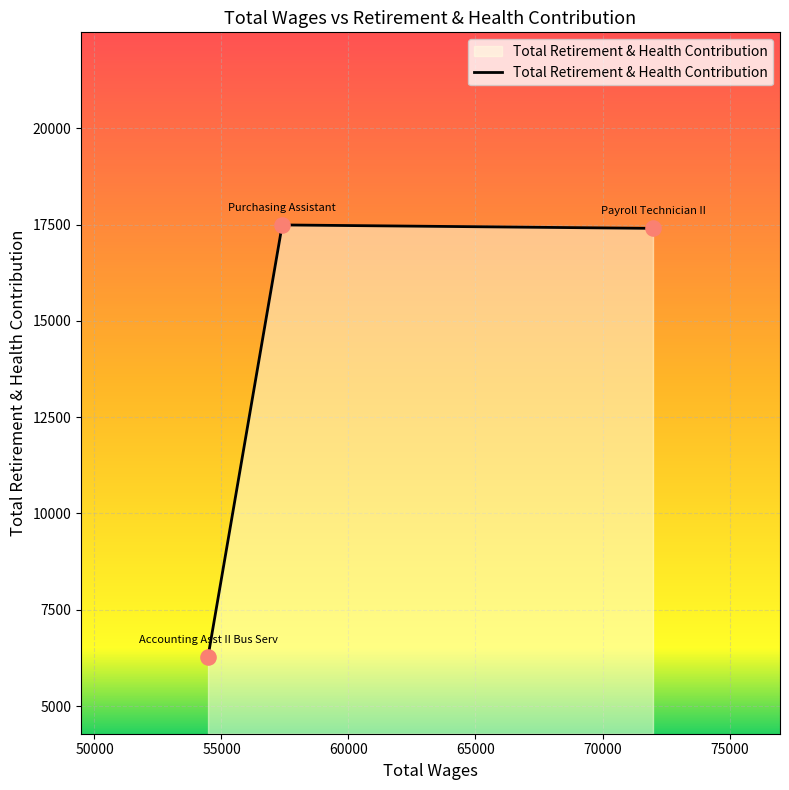

What is the difference between the maximum and minimum values?

11208